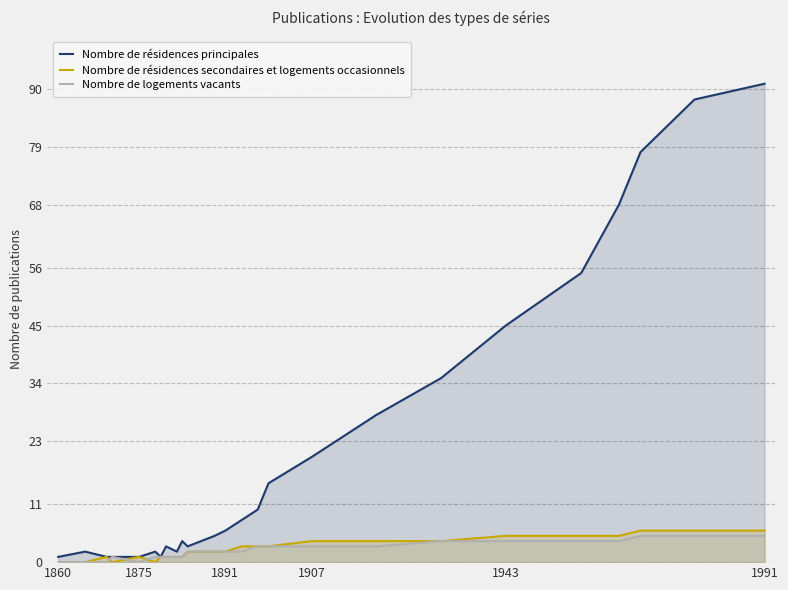

At which label is Nombre de résidences principales closest to 46?

1943